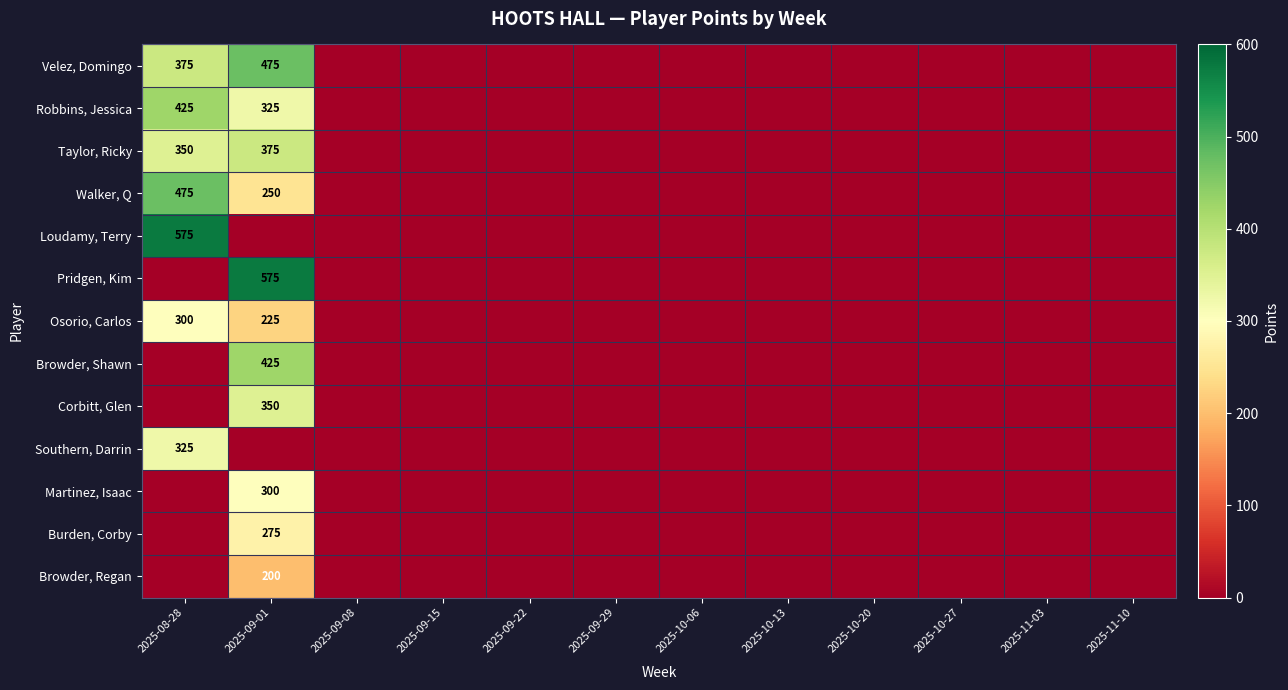

List the series in order of their peak value, highest first.

Loudamy, Terry, Pridgen, Kim, Velez, Domingo, Walker, Q, Robbins, Jessica, Browder, Shawn, Taylor, Ricky, Corbitt, Glen, Southern, Darrin, Osorio, Carlos, Martinez, Isaac, Burden, Corby, Browder, Regan